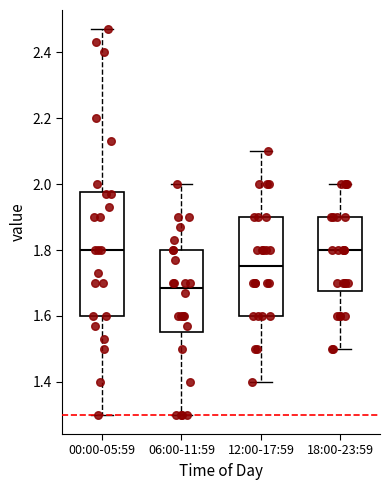

Reading left to right, read every box against the y-axis: the position of its median line, the range the box covers, and the ends of its whiskers. The values are not printed on the chart, so give them approximately, as read against the axis.

00:00-05:59: median 1.80, box 1.60 to 1.98, whiskers 1.30 to 2.48
06:00-11:59: median 1.68, box 1.56 to 1.80, whiskers 1.30 to 2.00
12:00-17:59: median 1.76, box 1.60 to 1.90, whiskers 1.40 to 2.10
18:00-23:59: median 1.80, box 1.68 to 1.90, whiskers 1.50 to 2.00